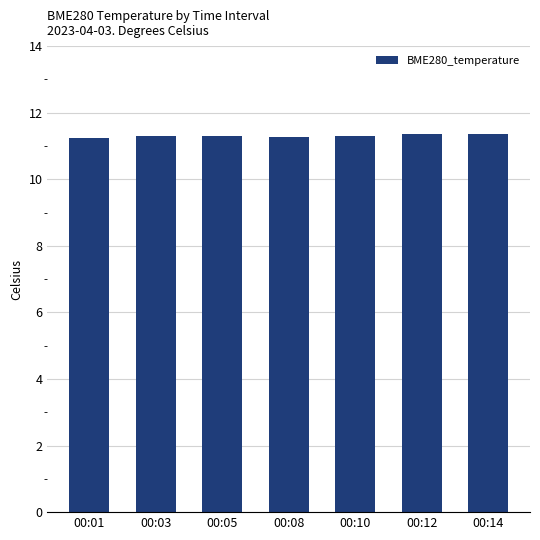

The chart shows a value of 11.3 at 00:03. True or false?

True